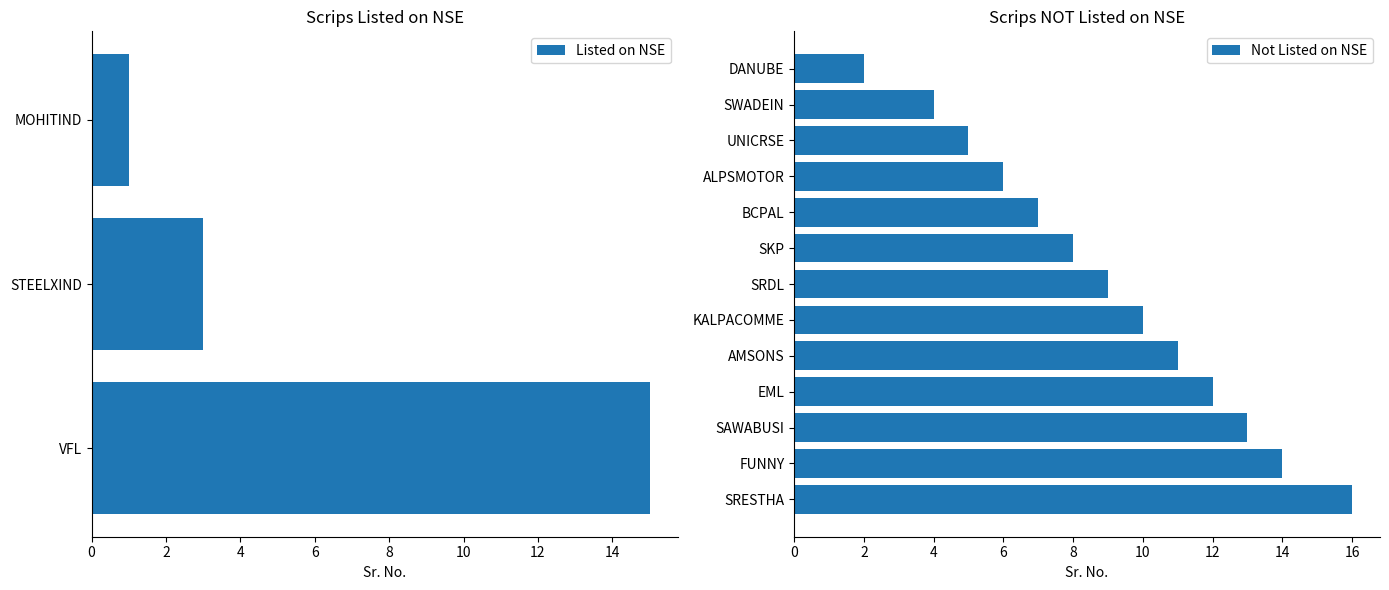

The chart shows a value of 13 at No. True or false?

True